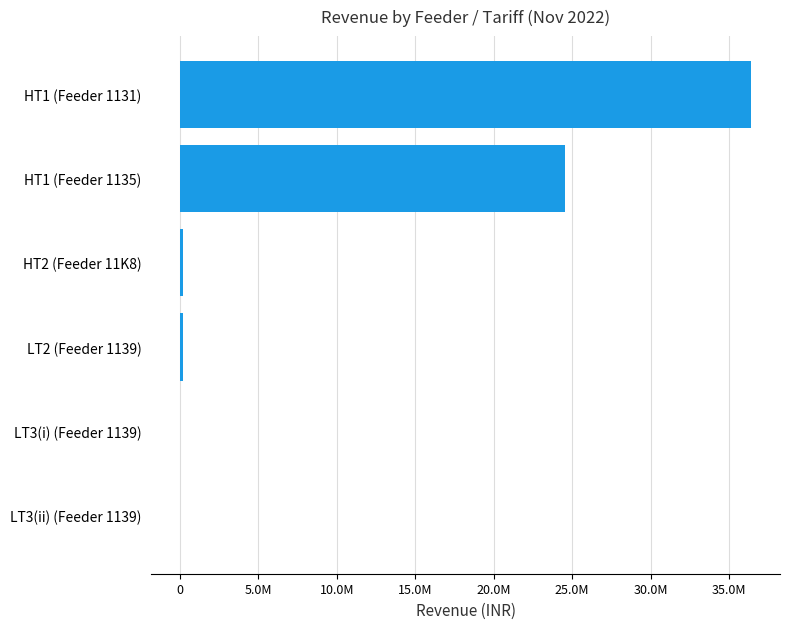

At which label is the value closest to 18209878?

HT1 (Feeder 1135)